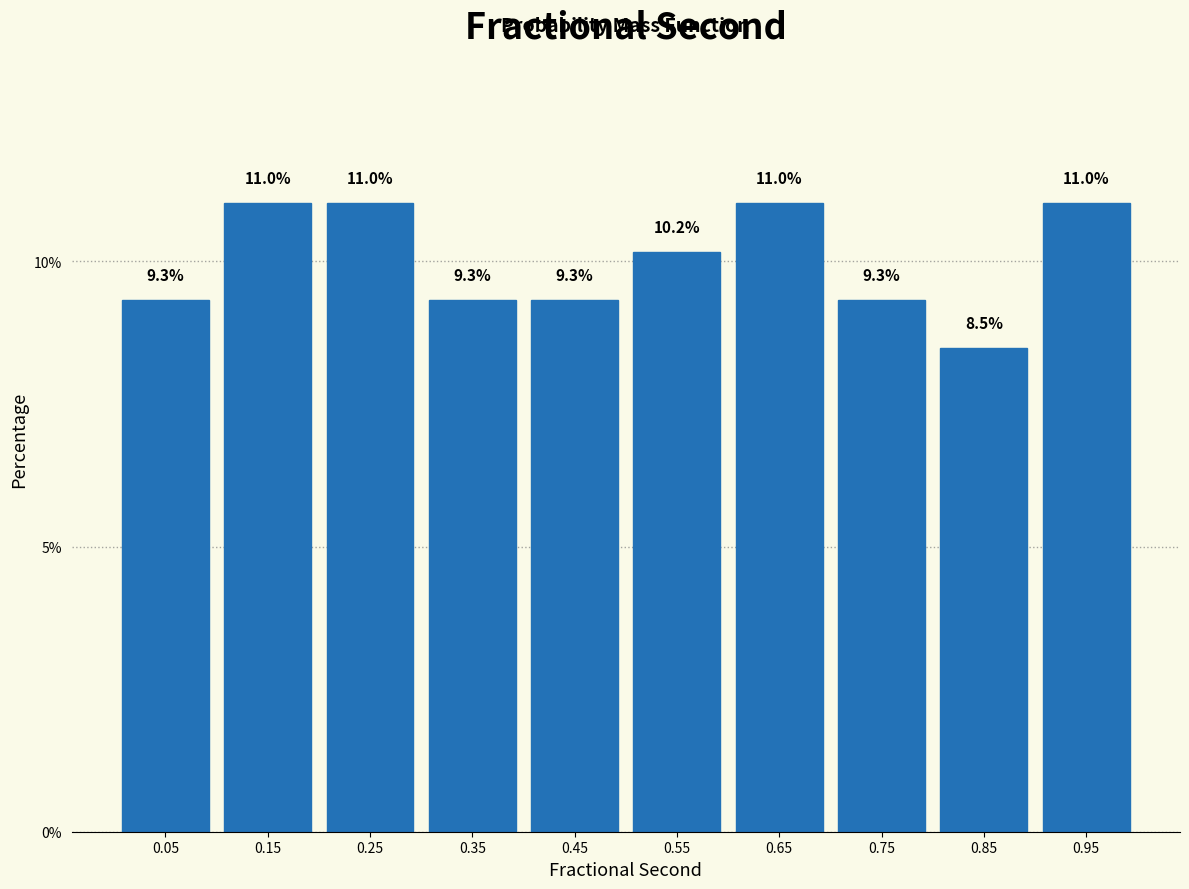

Reading left to right, transcribe this chart: for each bar, give the range it covers on the x-axis and its height.

0.0 to 0.1: 9.3
0.1 to 0.2: 11.0
0.2 to 0.3: 11.0
0.3 to 0.4: 9.3
0.4 to 0.5: 9.3
0.5 to 0.6: 10.2
0.6 to 0.7: 11.0
0.7 to 0.8: 9.3
0.8 to 0.9: 8.5
0.9 to 1.0: 11.0